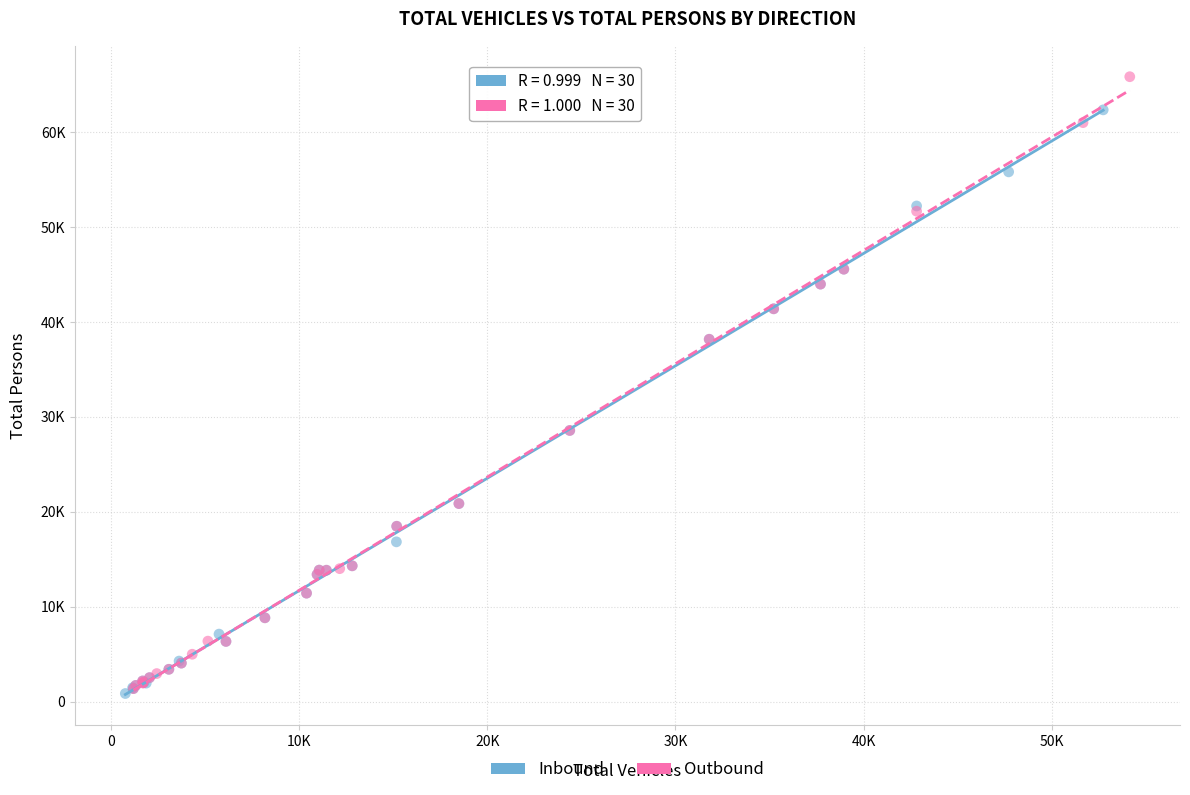

Which series has the largest Y range (max minus min)?

Outbound